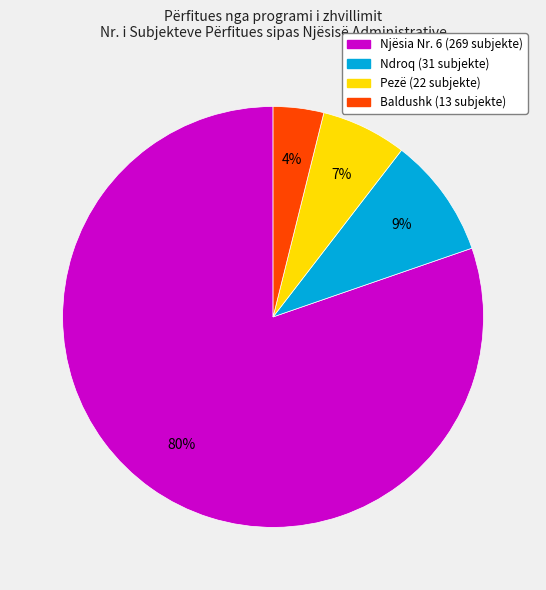

To the nearest percent, what is the difference between the Pezë and Baldushk slice percentages?

3%